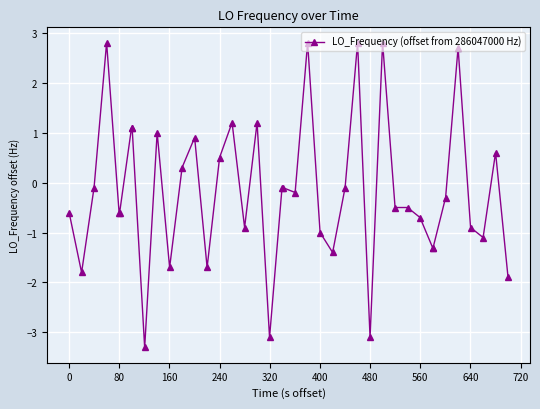

What is the value of the 39th point from the left?

0.6